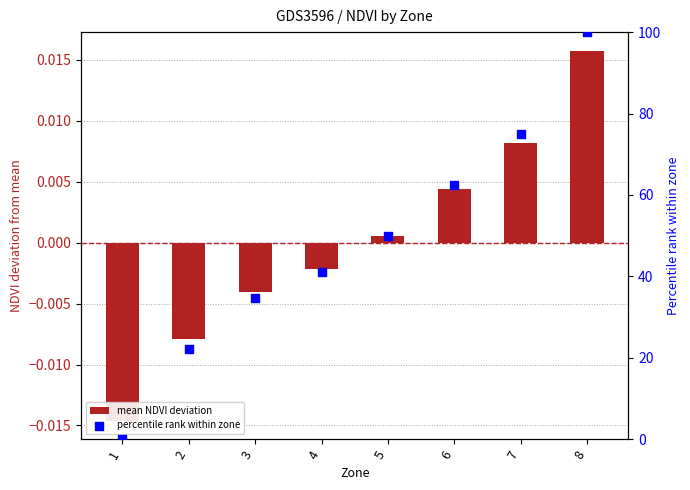

Which series reaches the minimum Y coordinate?

mean NDVI deviation